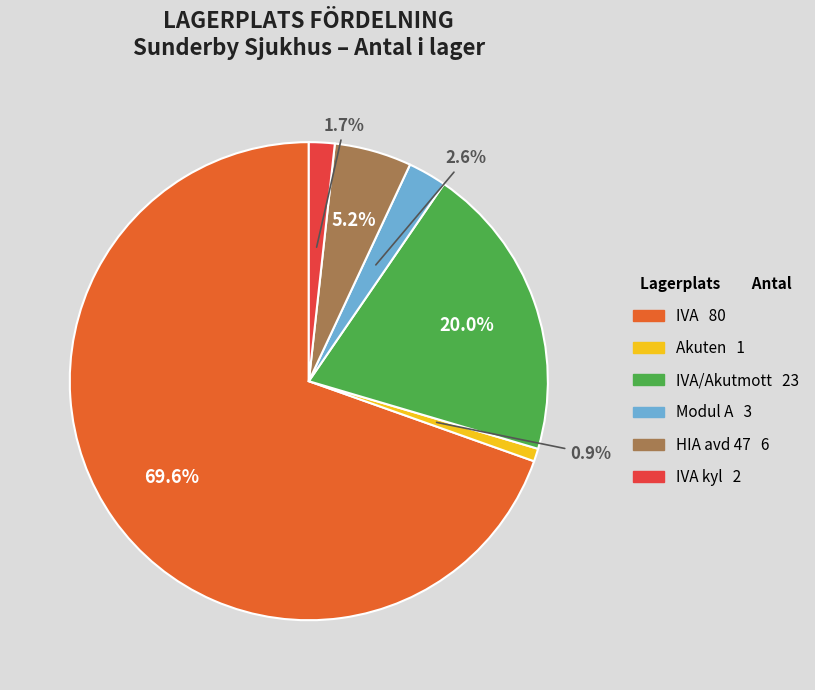

Is there any slice that represents more than half of the pie?

Yes